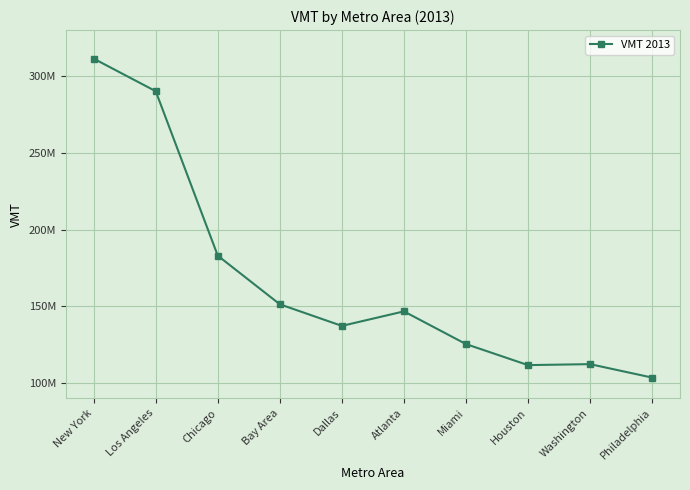

Does the chart have visible grid lines?

Yes